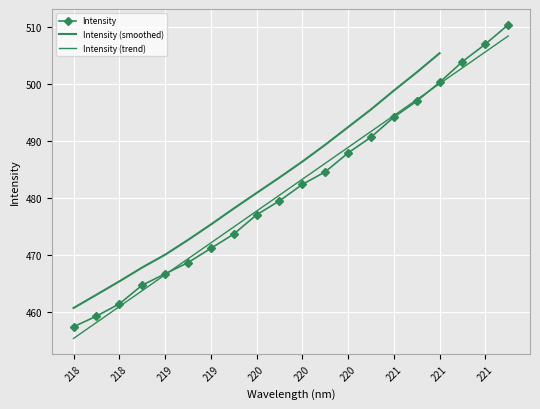

Rank the categories by value from lowest to highest.

218.0596, 218.2508, 218.442, 218.6332, 218.8244, 219.0156, 219.2067, 219.3979, 219.589, 219.7801, 219.9712, 220.1623, 220.3533, 220.5444, 220.7354, 220.9264, 221.1174, 221.3083, 221.4993, 221.6902